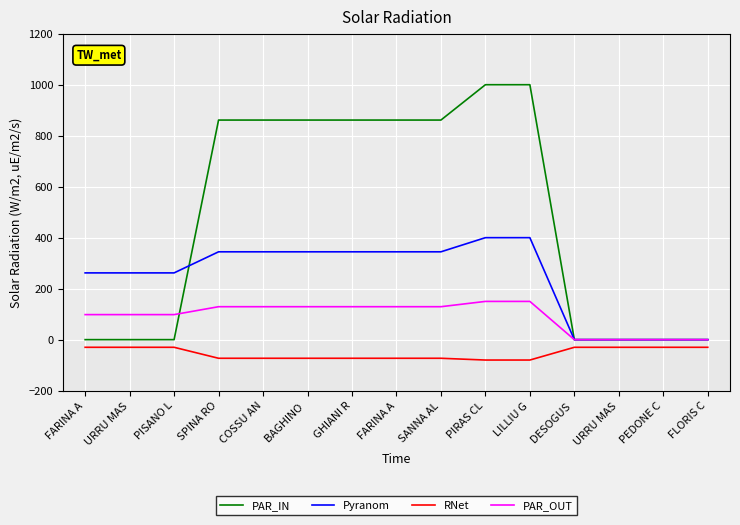

The PAR_IN series shows 0.0 at DESOGUS . True or false?

True